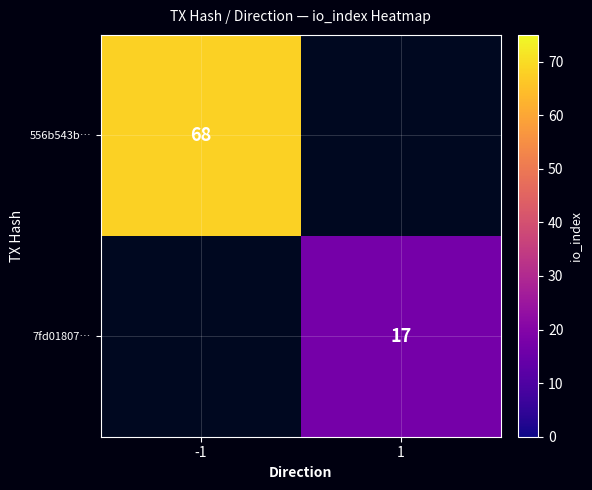

The 556b543b… series shows 40.4 at -1. True or false?

False